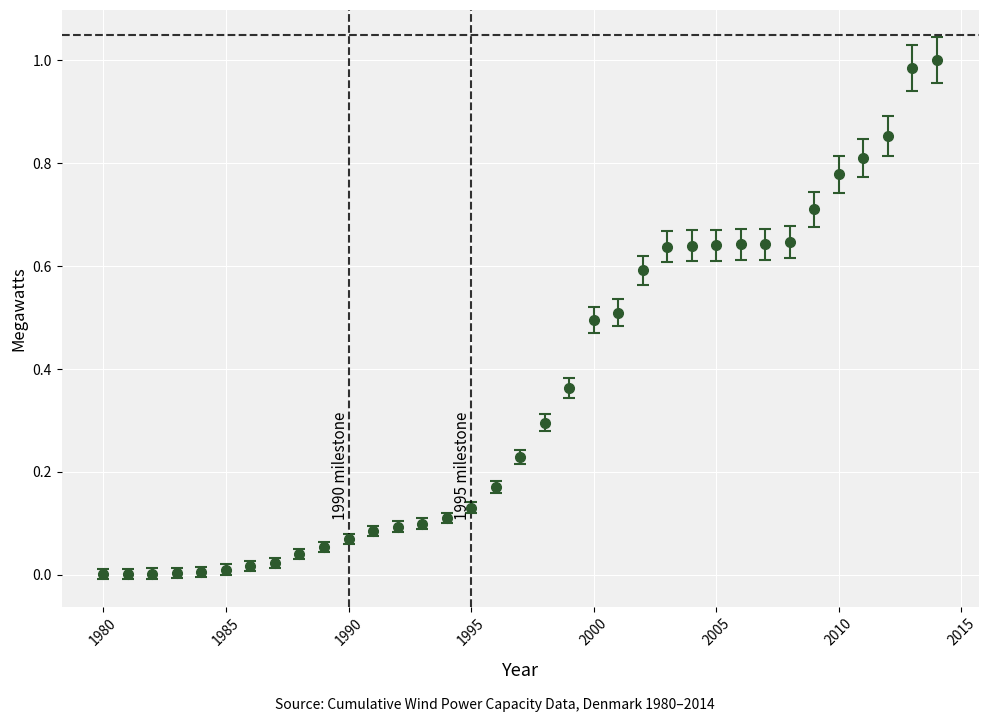

What is the sum of all values?

12.4